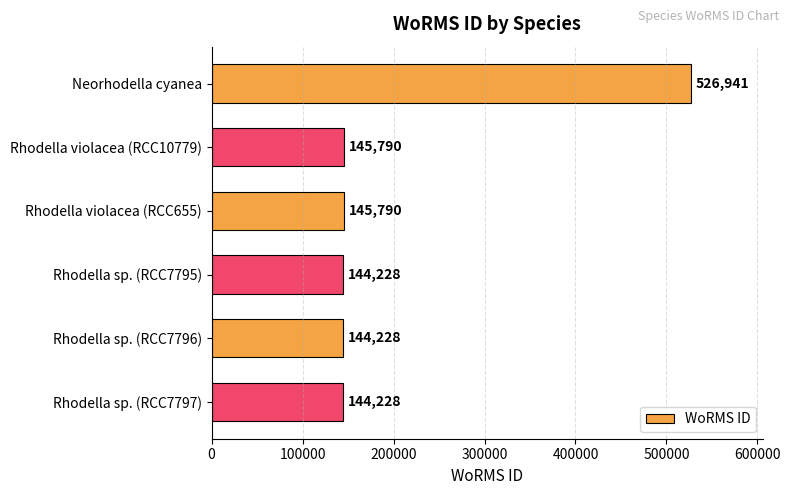

What is the greatest value displayed?

526941